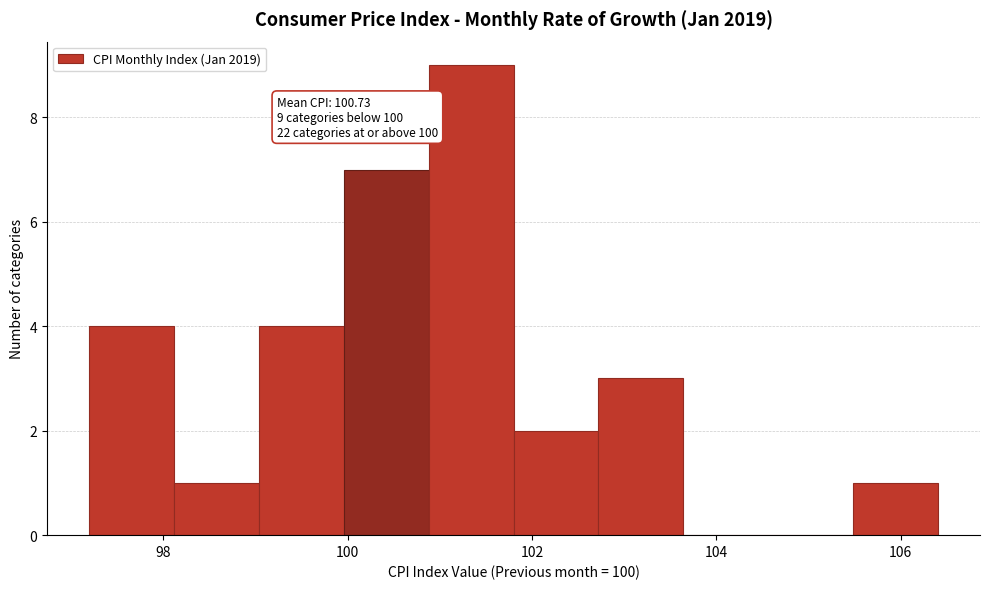

Over which range of the x-axis is the bar tallest?

100.88 to 101.80